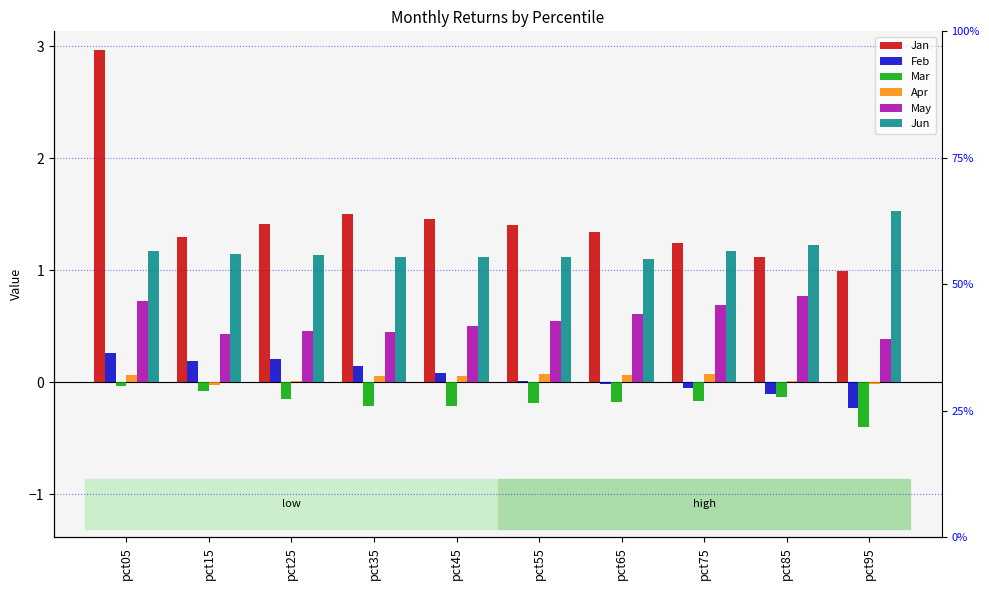

What is the spread (max minus min) of values at pct55?

1.6